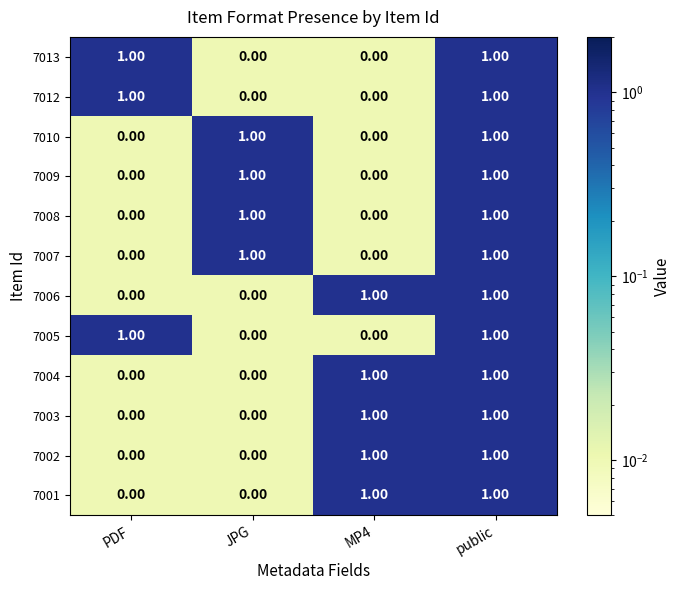

Is the value of 7010 at PDF greater than the value of 7008 at JPG?

No